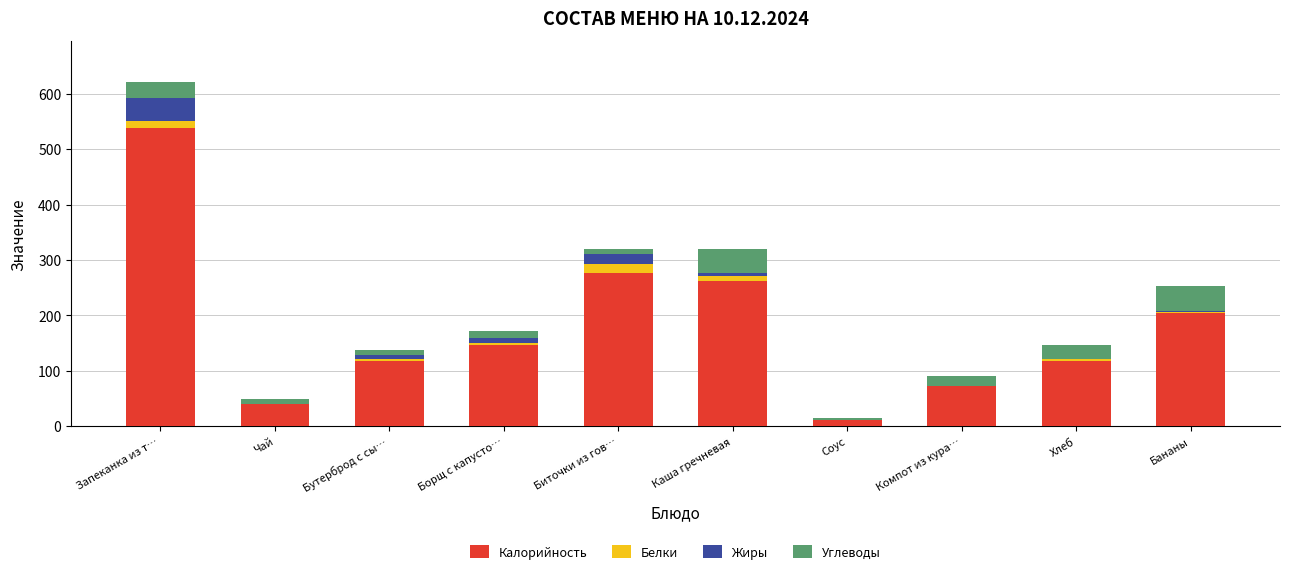

How many distinct data groups are displayed?

4